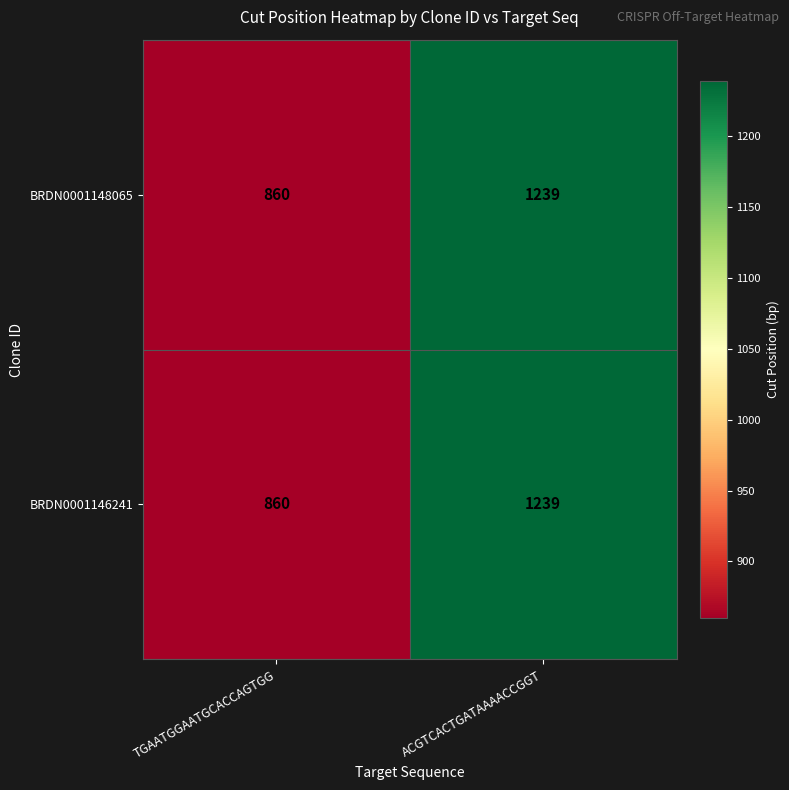

Rank the categories by BRDN0001146241 value from highest to lowest.

ACGTCACTGATAAAACCGGT, TGAATGGAATGCACCAGTGG